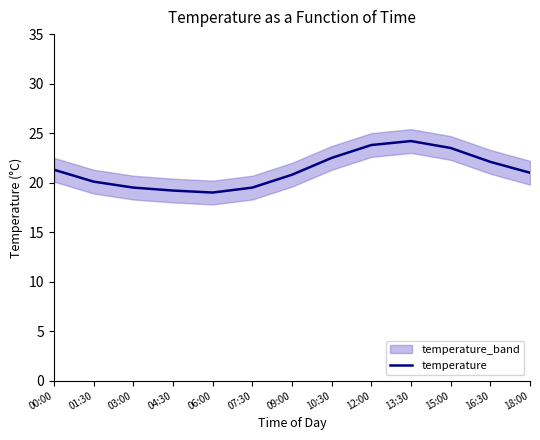

Which has a higher value, 01:30 or 18:00?

18:00